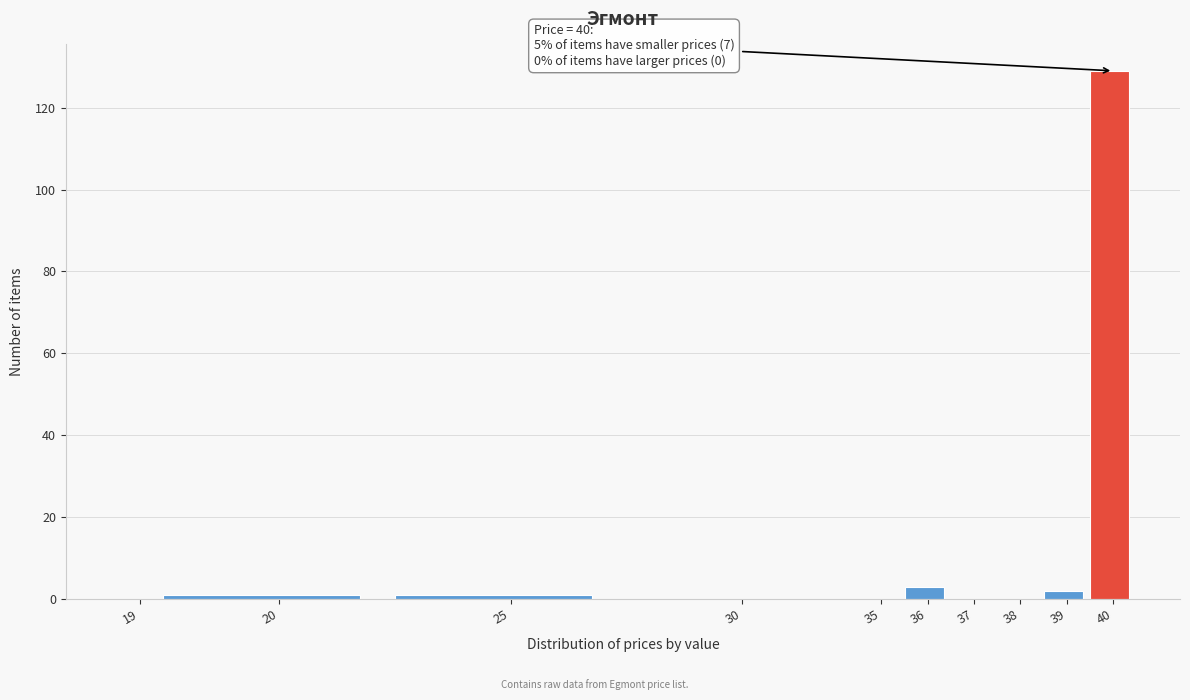

Reading right to left, list all the values displayed in this chart.

40=129	39=2	38=0	37=0	36=3	35=0	30=0	25=1	20=1	19=0